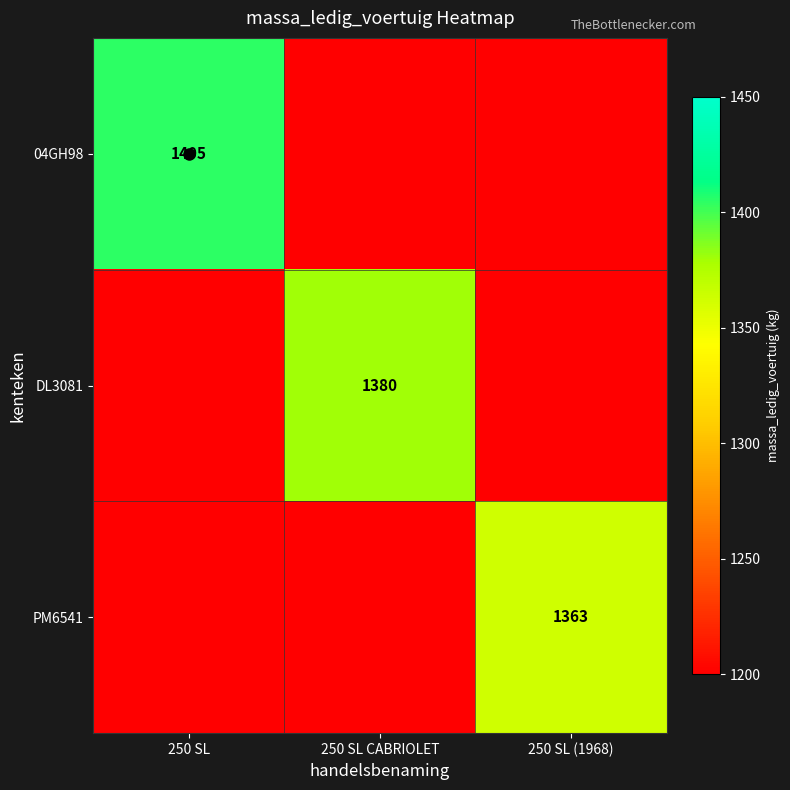

What is the difference between the maximum and minimum values in the 04GH98 series?

205